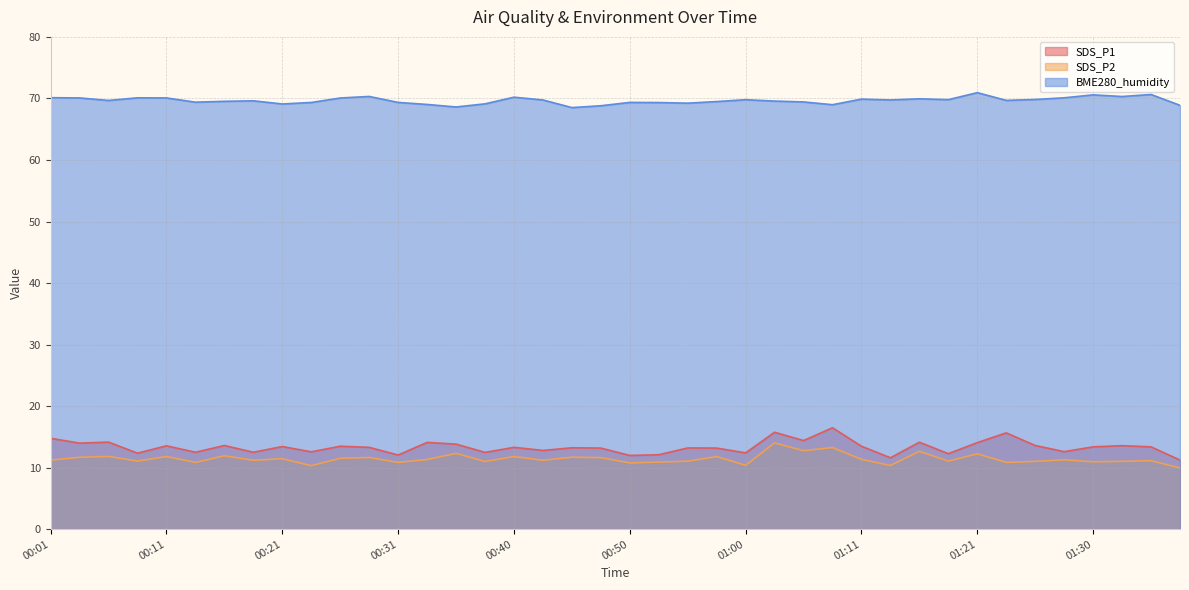

Is it true that SDS_P2 equals 11.5 at 00:26?

True